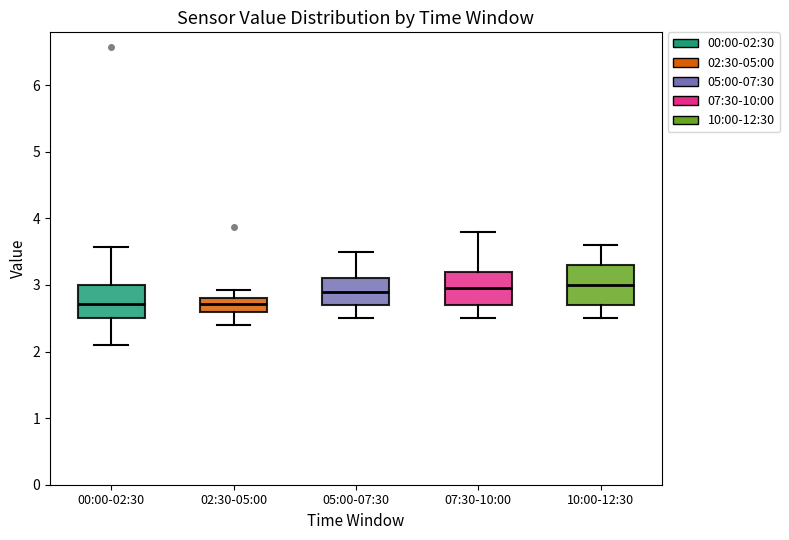

Reading left to right, transcribe this box plot: for each box, give where its median line is, the range the box spans, and where its two whiskers end, as read against the y-axis. The values are not printed on the chart, so give them approximately, as read against the axis.

00:00-02:30: median 2.7, box 2.5 to 3.0, whiskers 2.1 to 3.6
02:30-05:00: median 2.7, box 2.6 to 2.8, whiskers 2.4 to 2.9
05:00-07:30: median 2.9, box 2.7 to 3.1, whiskers 2.5 to 3.5
07:30-10:00: median 3.0, box 2.7 to 3.2, whiskers 2.5 to 3.8
10:00-12:30: median 3.0, box 2.7 to 3.3, whiskers 2.5 to 3.6